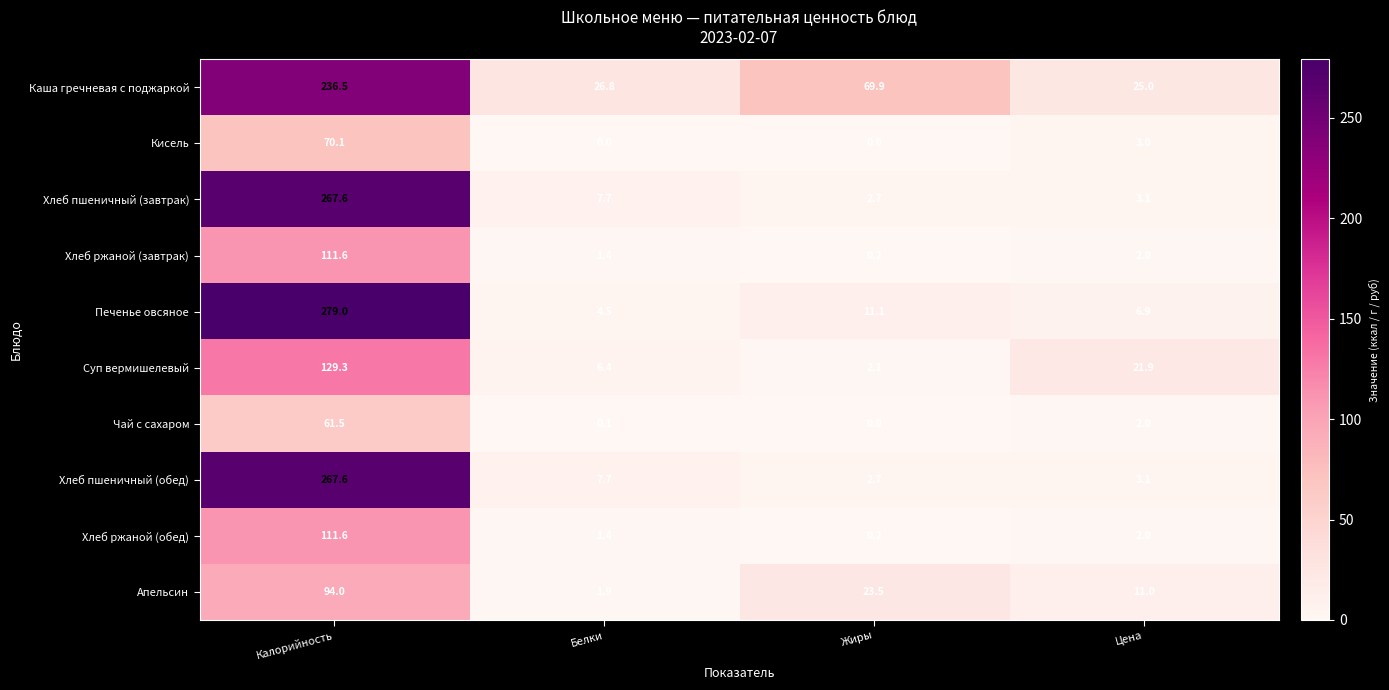

What is the average value of the Хлеб пшеничный (завтрак) series?

70.3